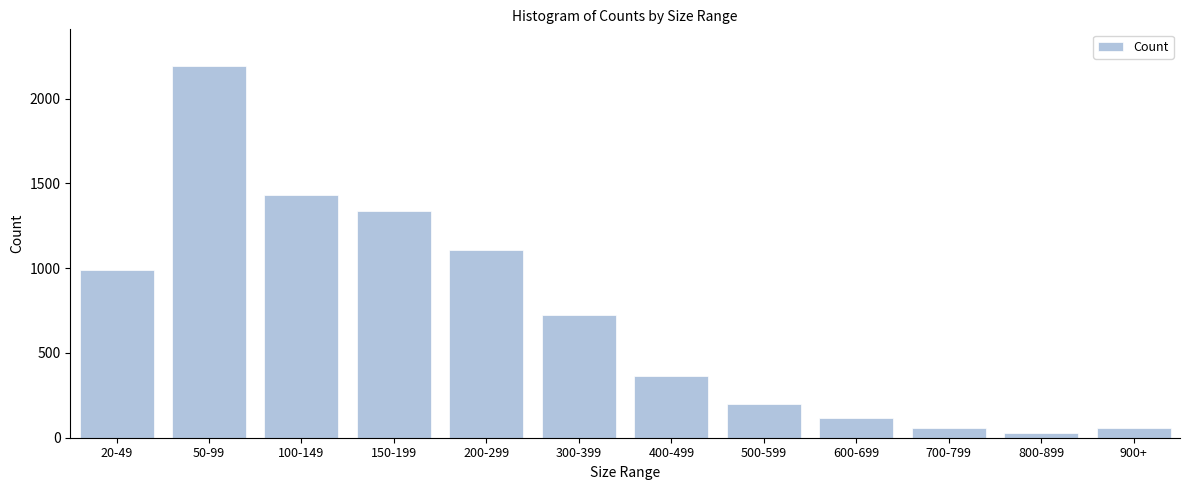

What is the difference between the maximum and minimum values?

2161